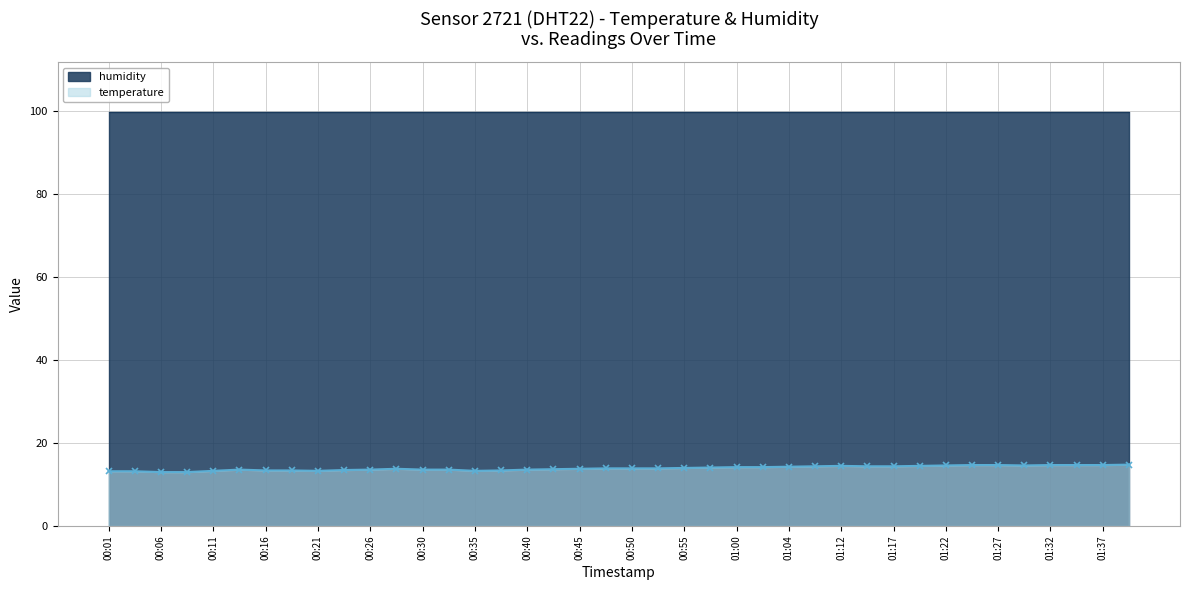

True or false: temperature has more than 0 interior local peaks.

True